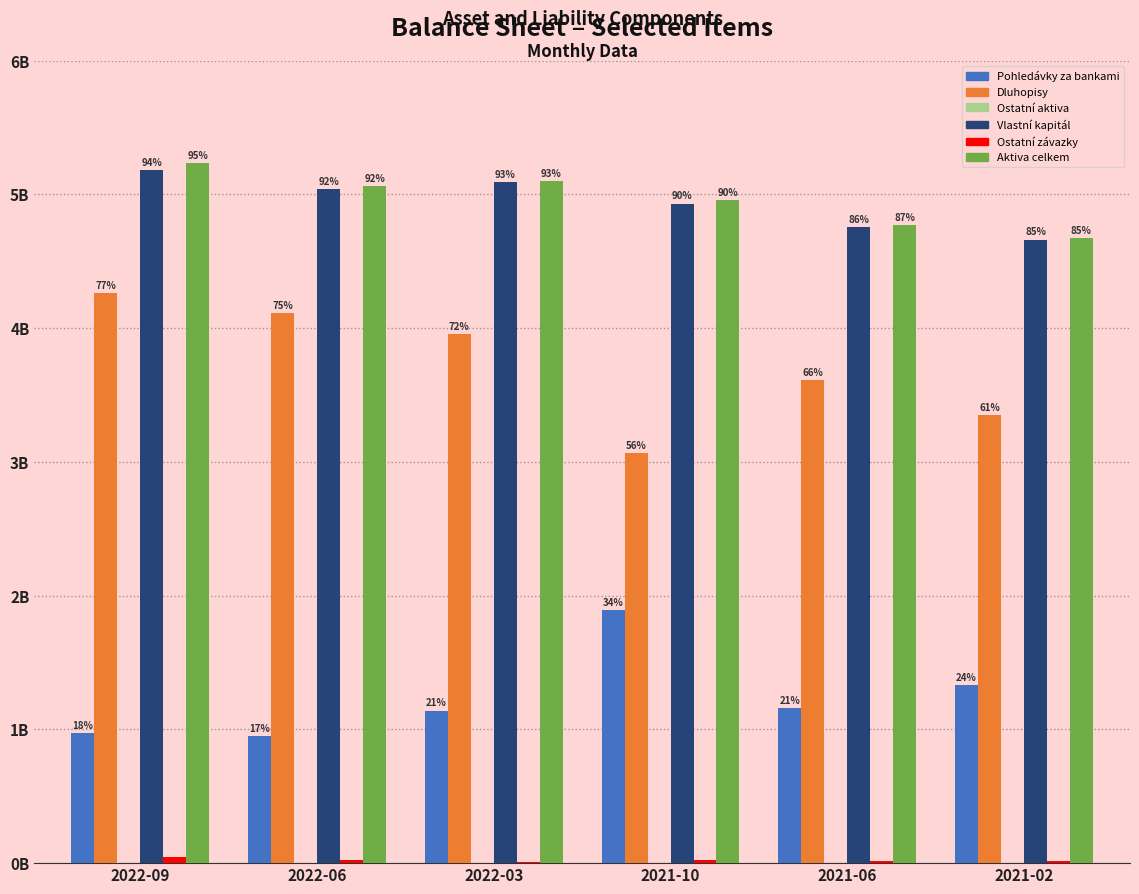

Reading left to right, what are all the values shown in this chart?

Pohledávky za bankami: 2022-09=969721587.2	2022-06=947892310.4	2022-03=1140682062.4	2021-10=1890373711.2	2021-06=1157253209.9	2021-02=1330562234.4
Dluhopisy: 2022-09=4261762617.1	2022-06=4112145785.5	2022-03=3958074798.2	2021-10=3065643729.6	2021-06=3613859294.2	2021-02=3347436397.8
Ostatní aktiva: 2022-09=101750.3	2022-06=89060.8	2022-03=0.0	2021-10=0.0	2021-06=0.0	2021-02=0.0
Vlastní kapitál: 2022-09=5182006608.6	2022-06=5037701045.6	2022-03=5090563498.3	2021-10=4932142548.6	2021-06=4757145578.1	2021-02=4662291257.2
Ostatní závazky: 2022-09=49579346.0	2022-06=22426111.1	2022-03=8193362.2	2021-10=23874892.1	2021-06=13966926.1	2021-02=13065195.1
Aktiva celkem: 2022-09=5231585954.6	2022-06=5060127156.7	2022-03=5098756860.5	2021-10=4956017440.8	2021-06=4771112504.2	2021-02=4675356452.3